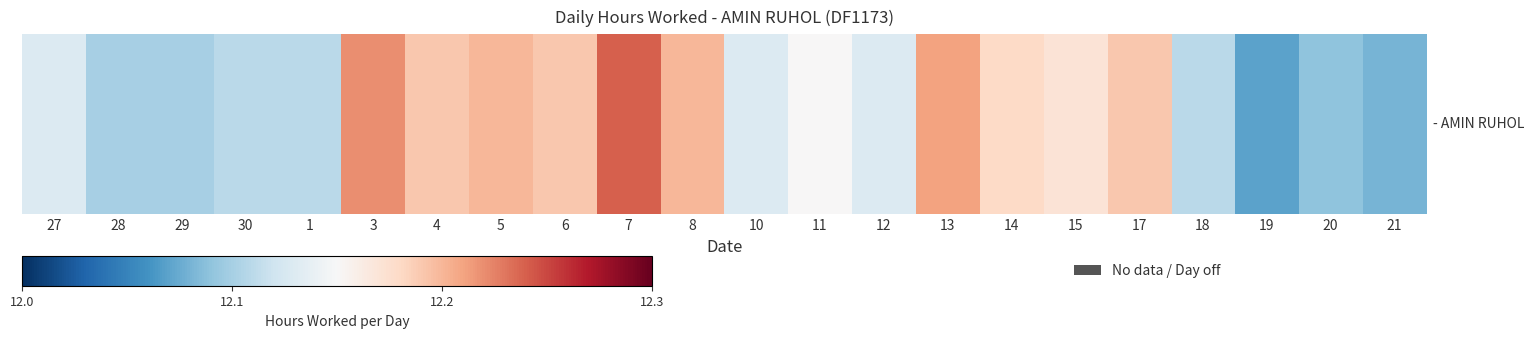

Count the number of data series in this chart.

1